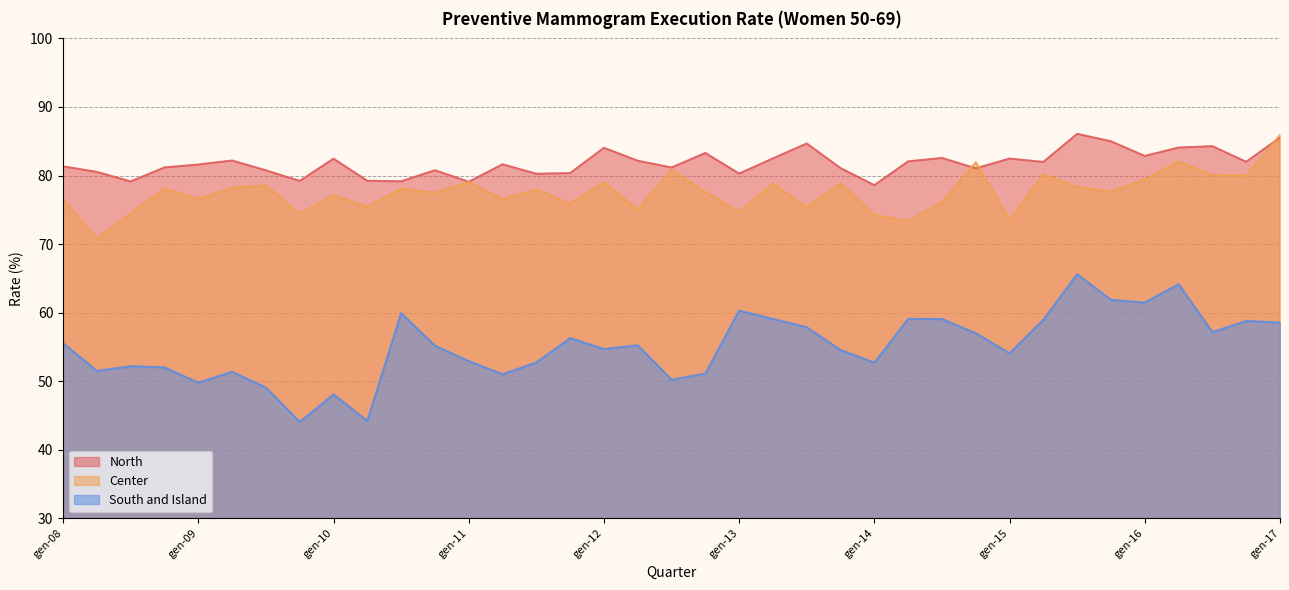

Reading right to left, transcribe all the data shown in this chart.

North: gen-17=85.5	ott-16=82.0	lug-16=84.3	apr-16=84.1	gen-16=82.9	ott-15=85.0	lug-15=86.1	apr-15=82.0	gen-15=82.5	ott-14=81.1	lug-14=82.6	apr-14=82.1	gen-14=78.6	ott-13=81.1	lug-13=84.7	apr-13=82.5	gen-13=80.3	ott-12=83.3	lug-12=81.2	apr-12=82.2	gen-12=84.0	ott-11=80.4	lug-11=80.3	apr-11=81.6	gen-11=79.1	ott-10=80.8	lug-10=79.2	apr-10=79.2	gen-10=82.5	ott-09=79.2	lug-09=80.8	apr-09=82.2	gen-09=81.6	ott-08=81.2	lug-08=79.1	apr-08=80.5	gen-08=81.3
Center: gen-17=85.9	ott-16=80.0	lug-16=80.1	apr-16=82.0	gen-16=79.5	ott-15=77.6	lug-15=78.4	apr-15=80.2	gen-15=73.6	ott-14=82.0	lug-14=76.2	apr-14=73.4	gen-14=74.3	ott-13=78.9	lug-13=75.4	apr-13=78.8	gen-13=74.7	ott-12=77.6	lug-12=80.8	apr-12=75.0	gen-12=79.0	ott-11=75.9	lug-11=78.0	apr-11=76.5	gen-11=79.1	ott-10=77.5	lug-10=78.1	apr-10=75.4	gen-10=77.1	ott-09=74.5	lug-09=78.6	apr-09=78.2	gen-09=76.6	ott-08=78.1	lug-08=74.5	apr-08=70.8	gen-08=76.5
South and Island: gen-17=58.6	ott-16=58.8	lug-16=57.2	apr-16=64.2	gen-16=61.5	ott-15=61.9	lug-15=65.6	apr-15=59.0	gen-15=54.1	ott-14=57.0	lug-14=59.1	apr-14=59.1	gen-14=52.7	ott-13=54.6	lug-13=57.9	apr-13=59.1	gen-13=60.3	ott-12=51.1	lug-12=50.2	apr-12=55.3	gen-12=54.7	ott-11=56.3	lug-11=52.7	apr-11=51.0	gen-11=52.9	ott-10=55.2	lug-10=59.9	apr-10=44.2	gen-10=48.1	ott-09=44.1	lug-09=49.1	apr-09=51.4	gen-09=49.8	ott-08=52.0	lug-08=52.2	apr-08=51.5	gen-08=55.6